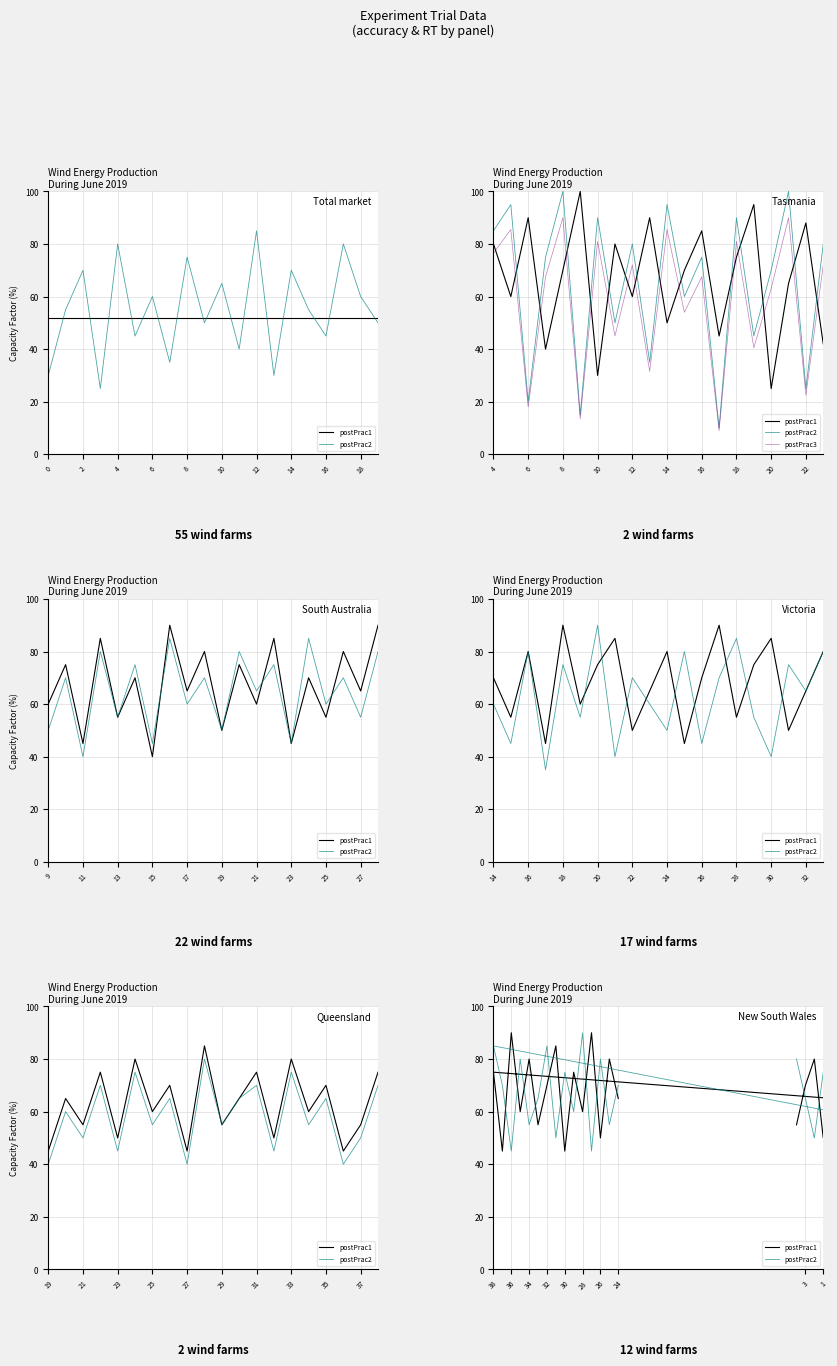

What is the label of the 10th point from the right?

10